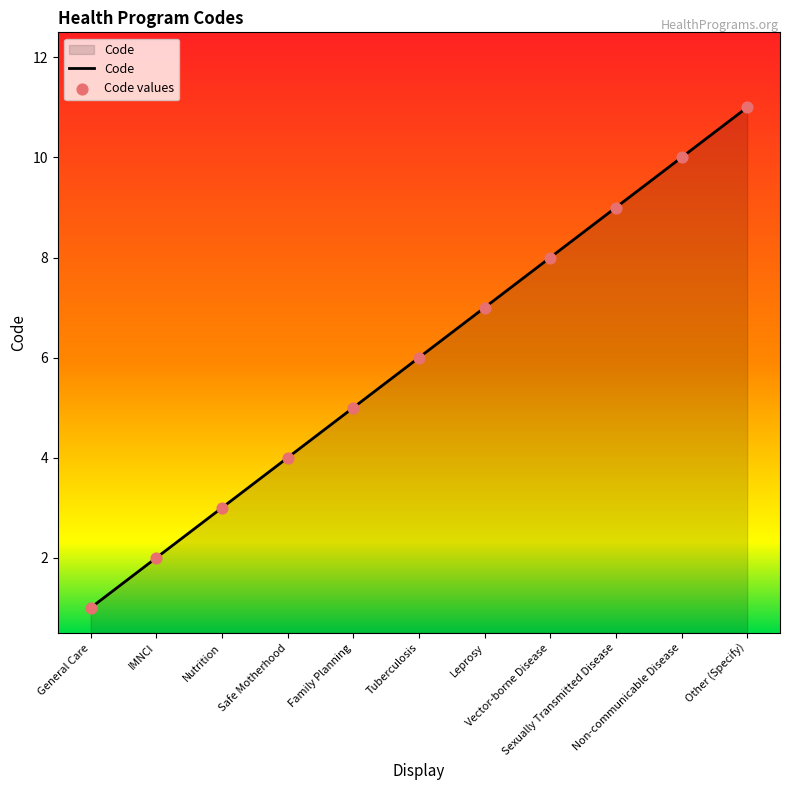

What is the maximum value shown in the chart?

11